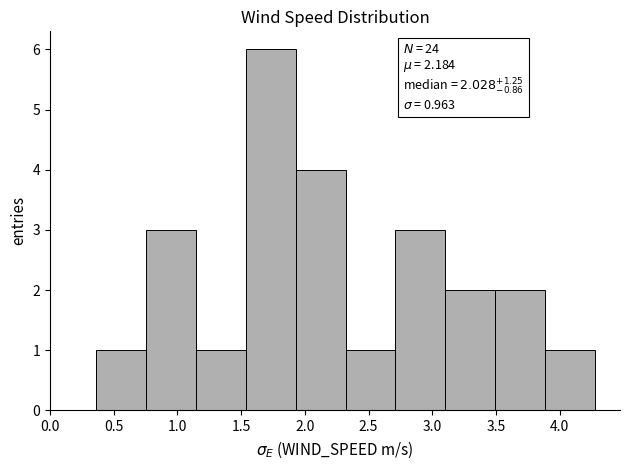

Over which range of the x-axis is the bar tallest?

1.55 to 1.95